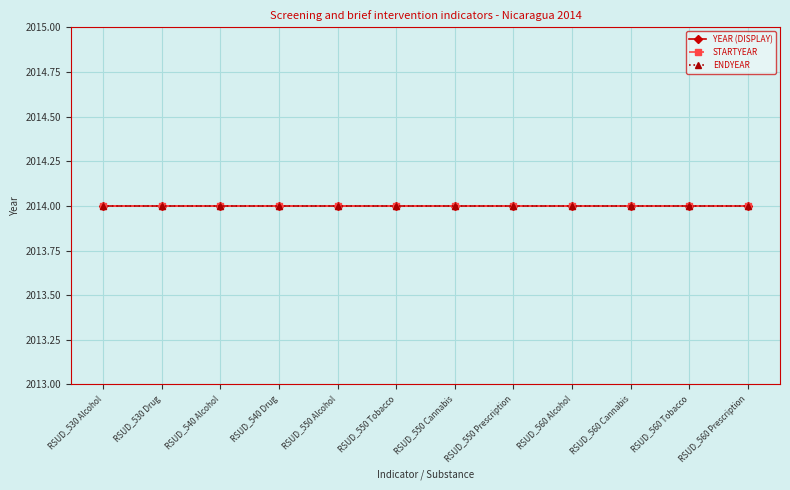

What is the sum of all ENDYEAR values?

24168.0